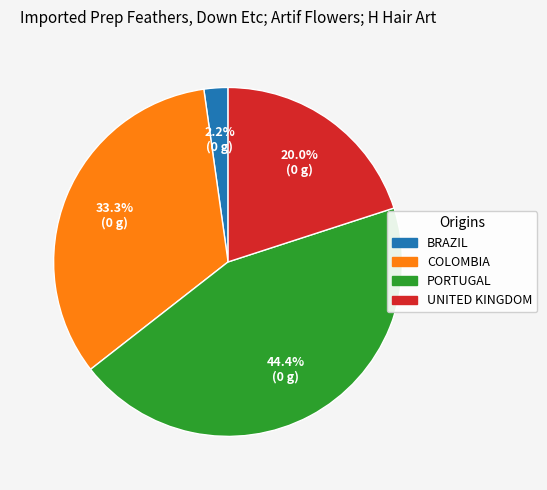

Which category has the biggest portion of the pie?

PORTUGAL